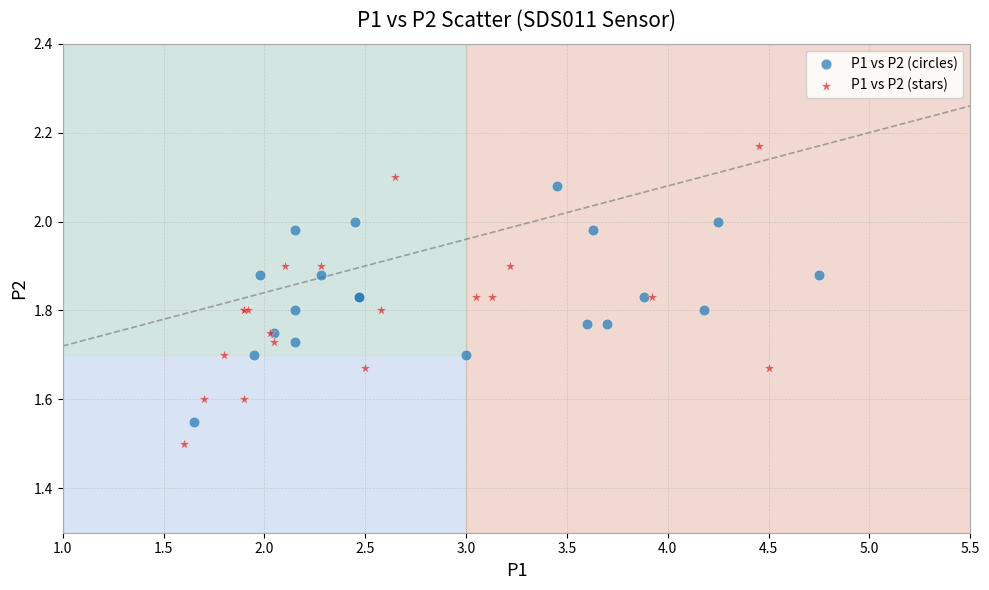

Which series has the widest spread of Y values?

P1 vs P2 (stars)